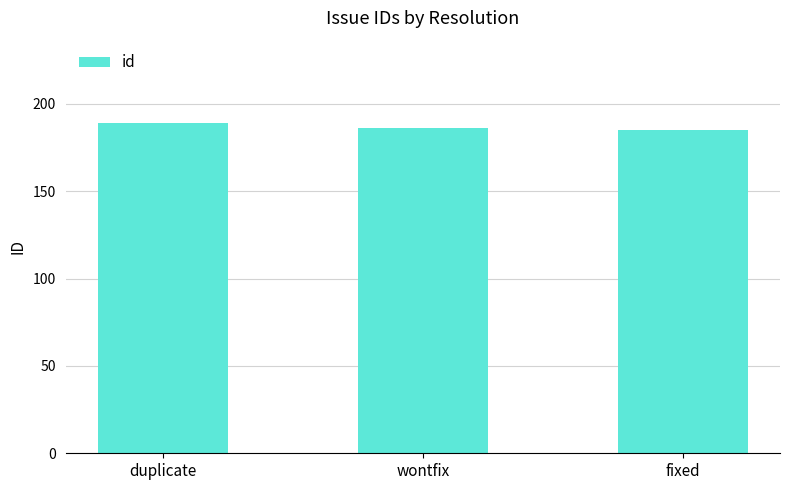

The value at fixed is 185. True or false?

True